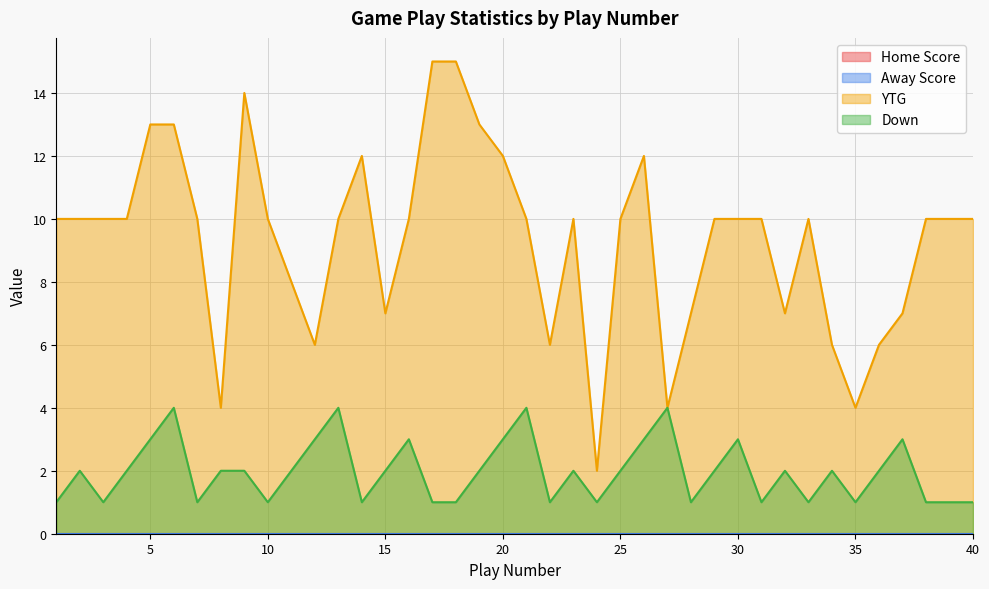

How many interior local valleys does the YTG series have?

8